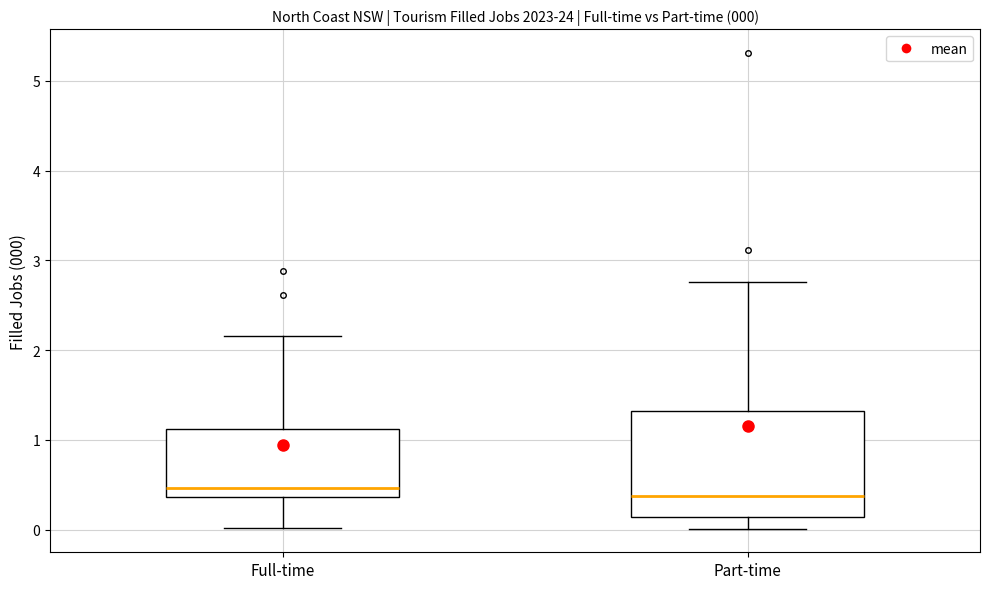

Comparing the boxes themselves (not the whiskers), which one is the tallest?

Part-time